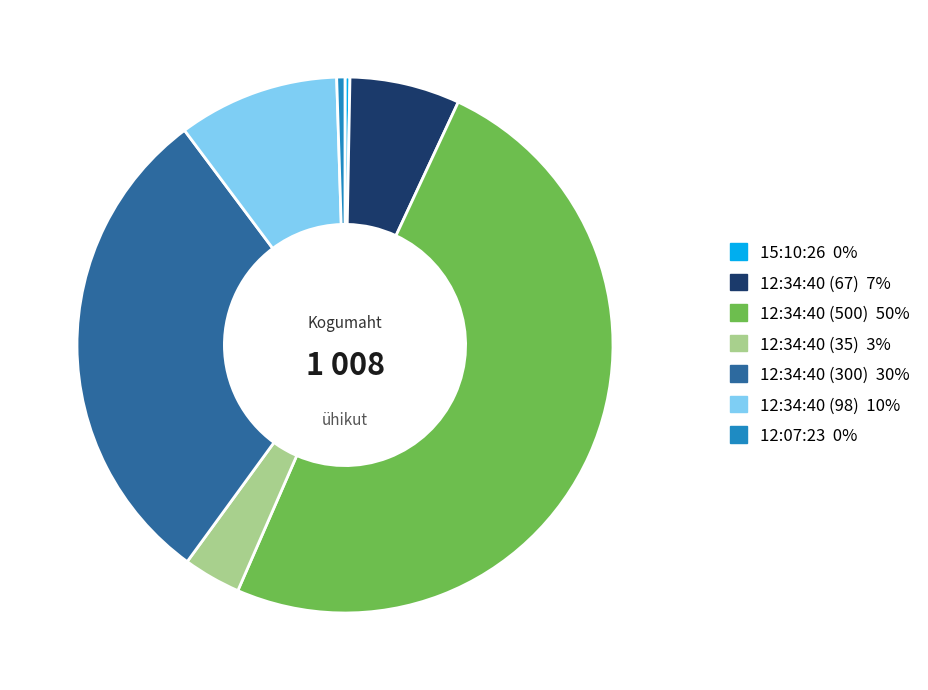

How many segments does this pie chart have?

7